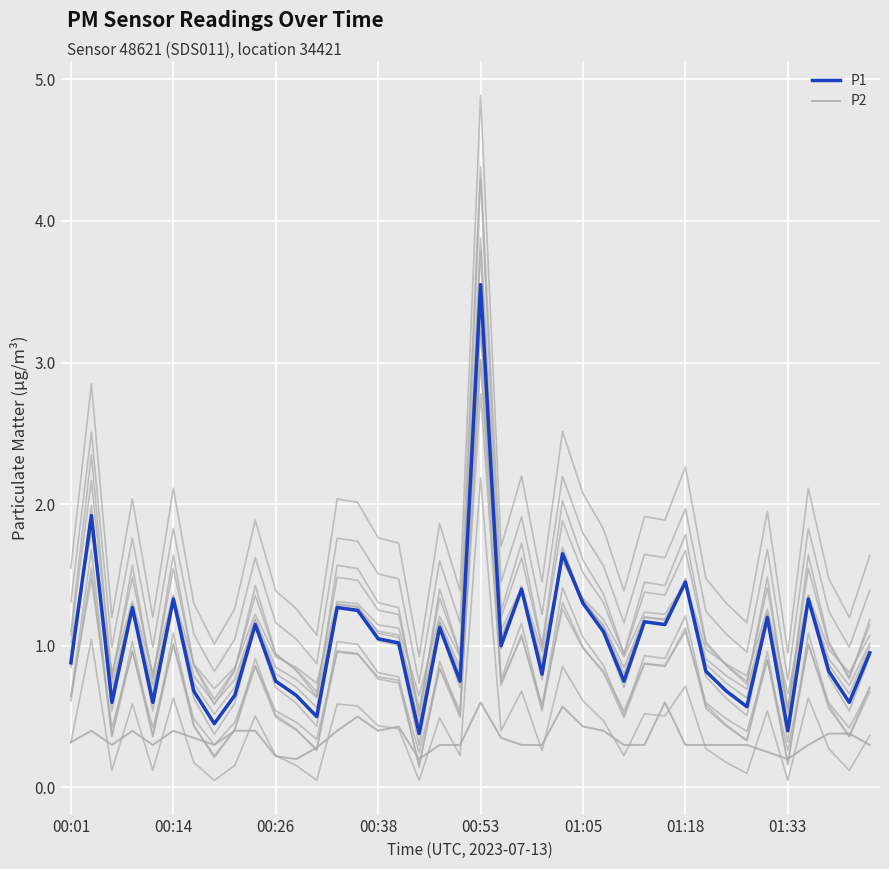

What is the approximate value of P2 at 01:05?

0.4